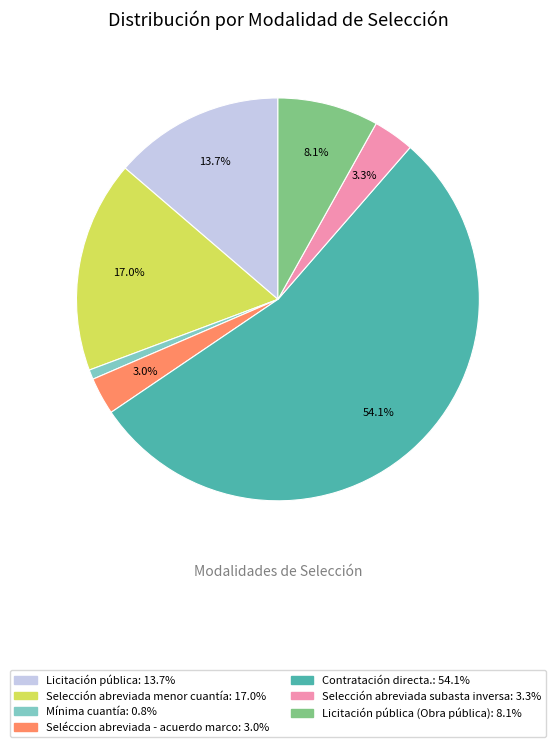

Does any single category account for the majority?

Yes